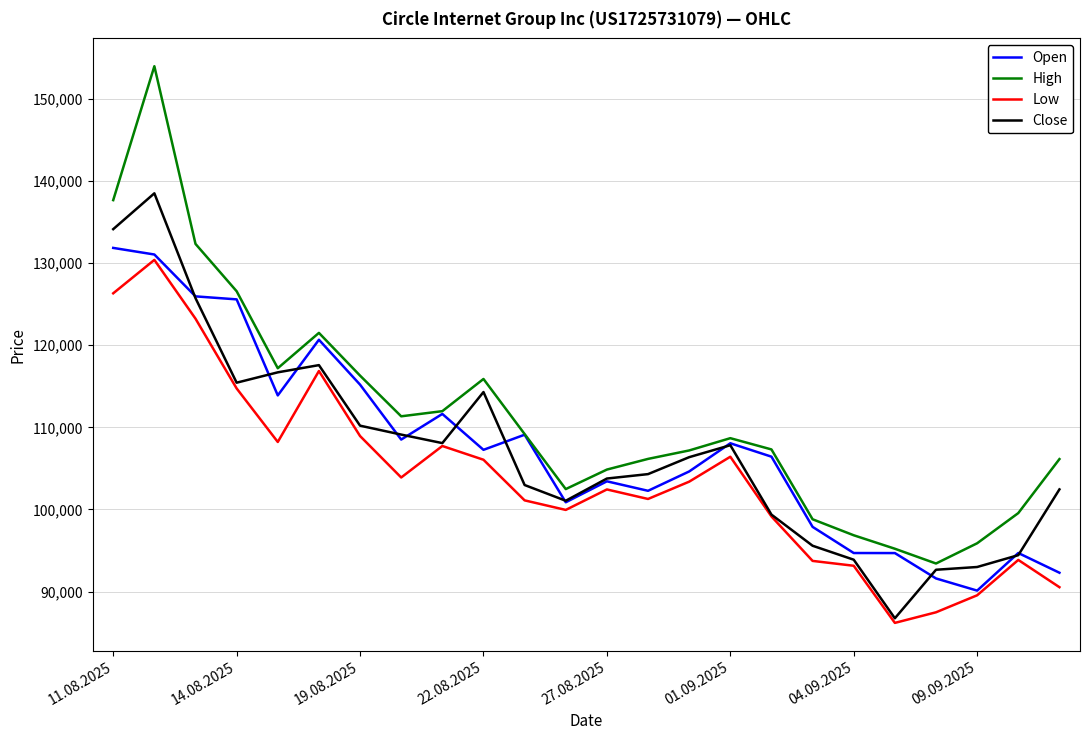

Which series has the largest total across all categories?

High